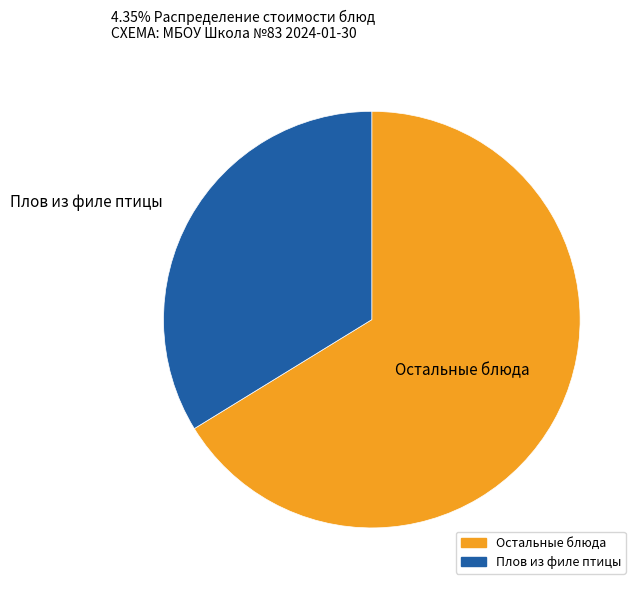

Is there any slice that represents more than half of the pie?

Yes